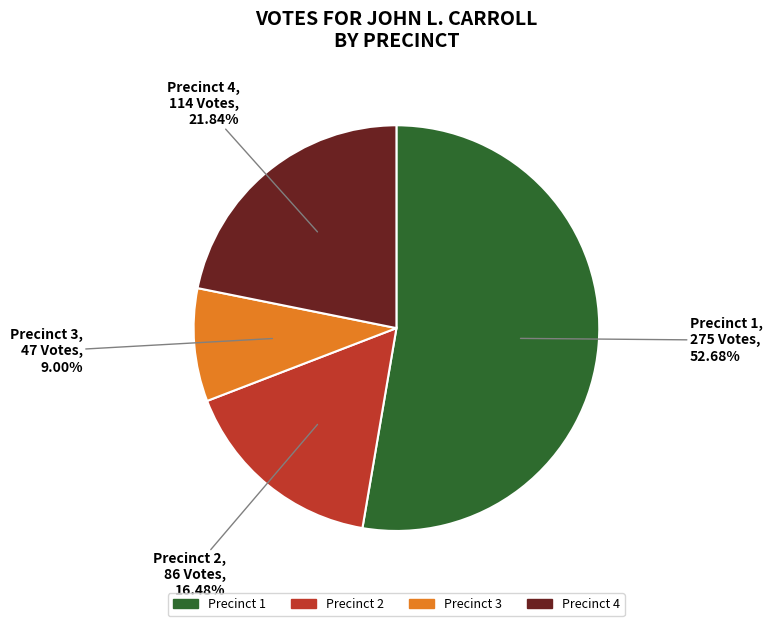

The Precinct 2 slice represents 29% of the pie. True or false?

False